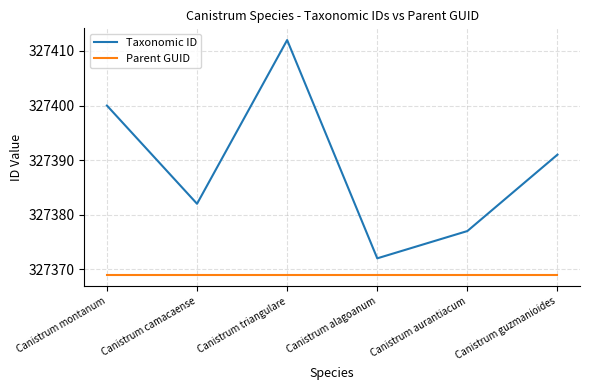

Rank the series by their maximum value, from highest to lowest.

Taxonomic ID, Parent GUID